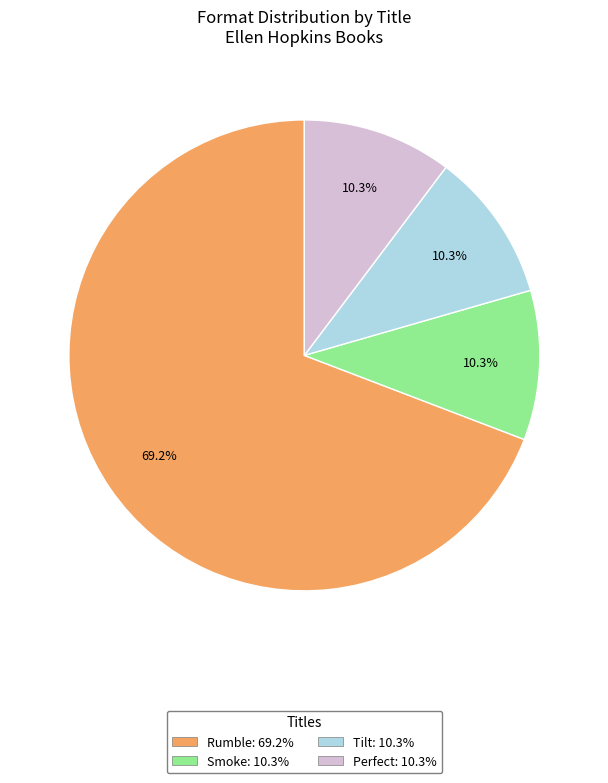

Between Perfect and Rumble, which is larger?

Rumble